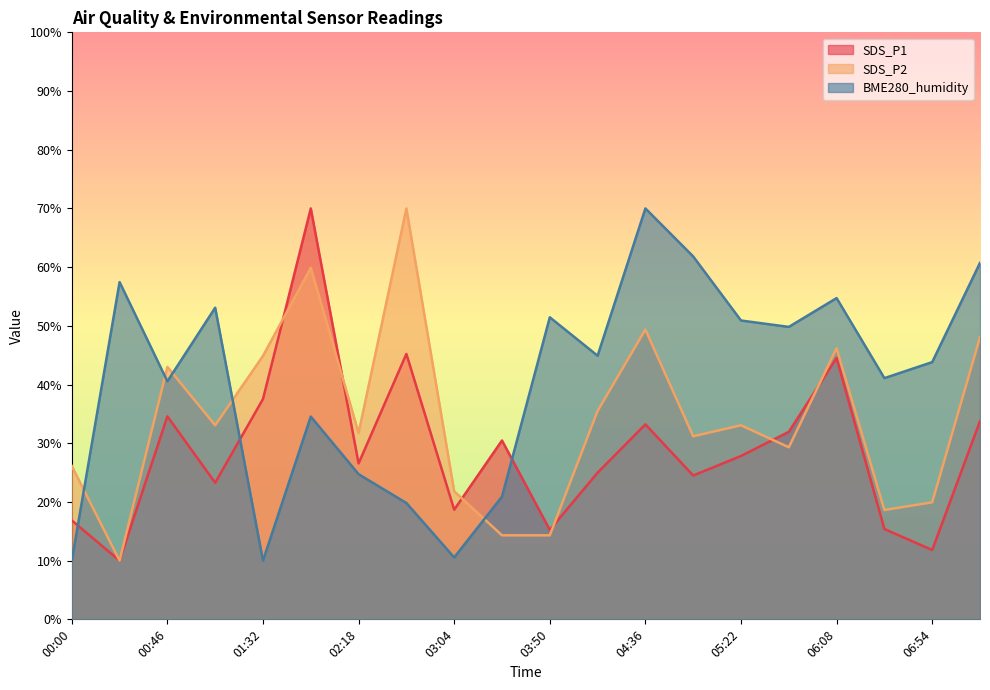

True or false: SDS_P2 and BME280_humidity intersect in this chart.

True